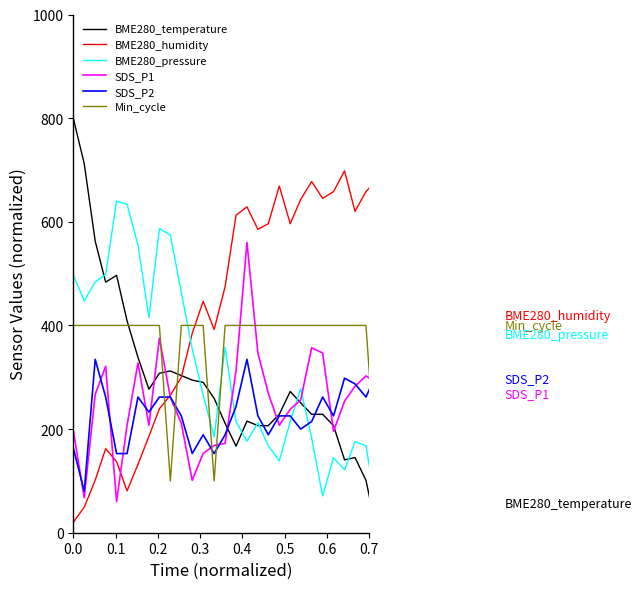

What is the lowest value of the SDS_P1 series?

60.0